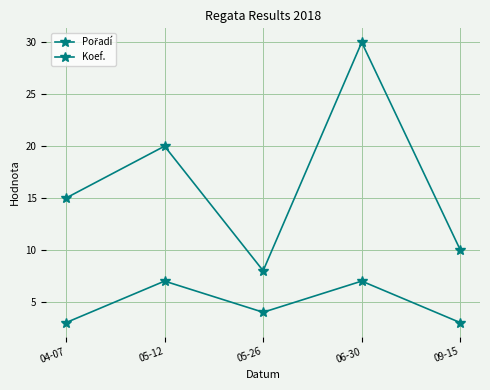

Reading left to right, list all the values displayed in this chart.

Pořadí: 15	20	8	30	10
Koef.: 3	7	4	7	3